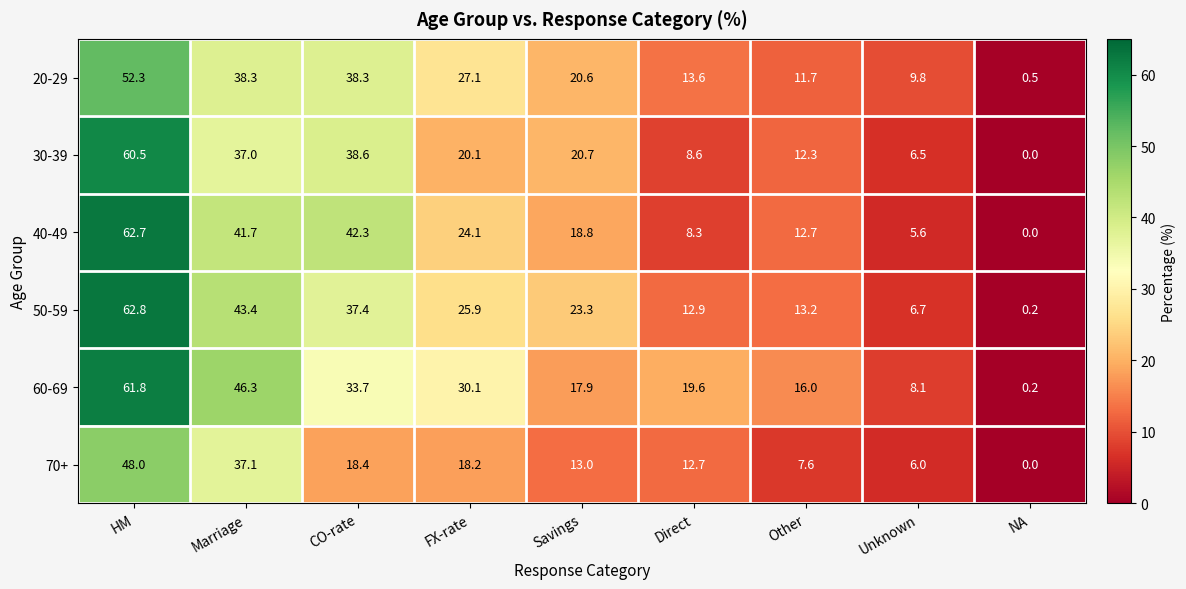

Which series changed the most between Other and NA?

60-69